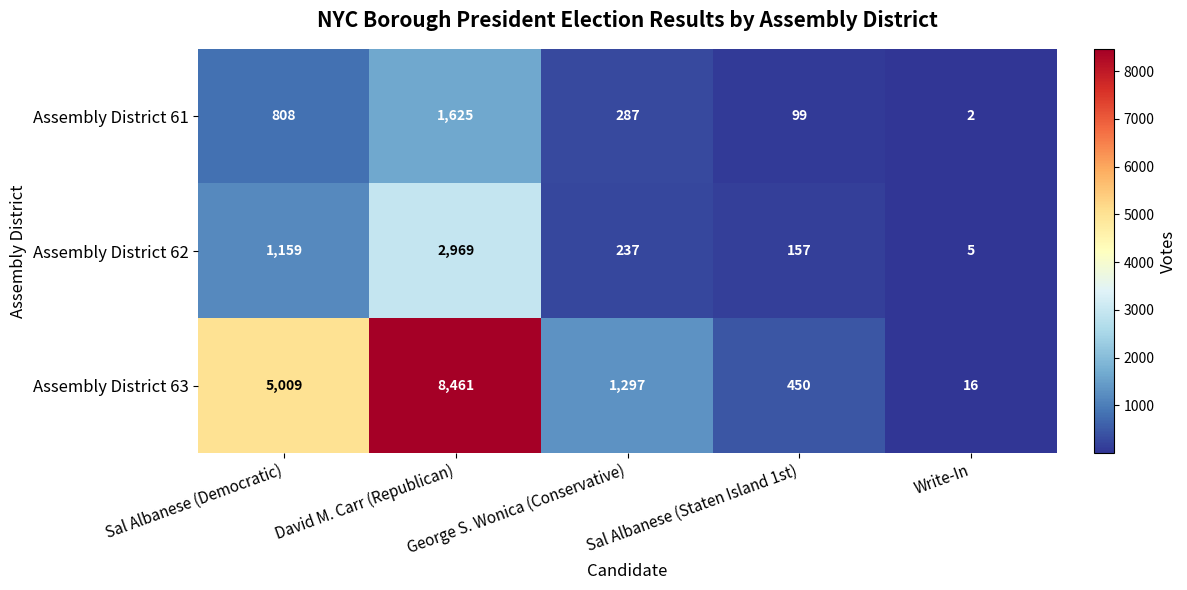

The value of Assembly District 62 at George S. Wonica (Conservative) is 237. True or false?

True